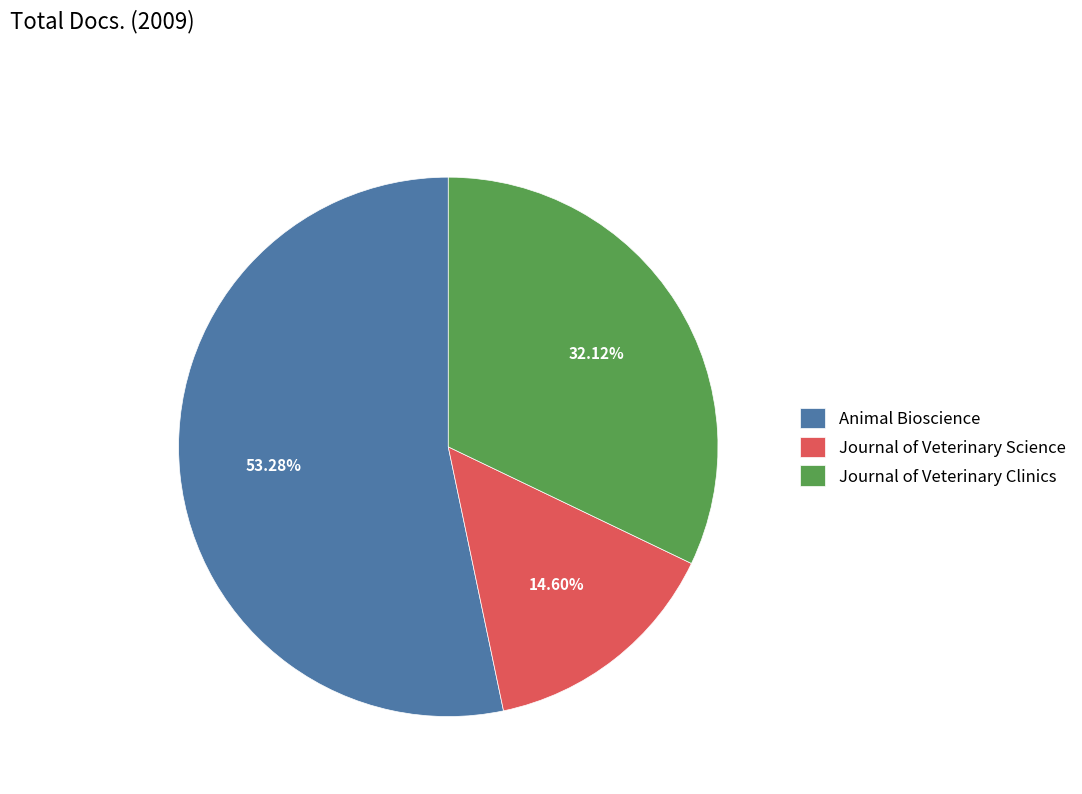

To the nearest percent, what is the difference between the largest and smallest slice percentages?

39%